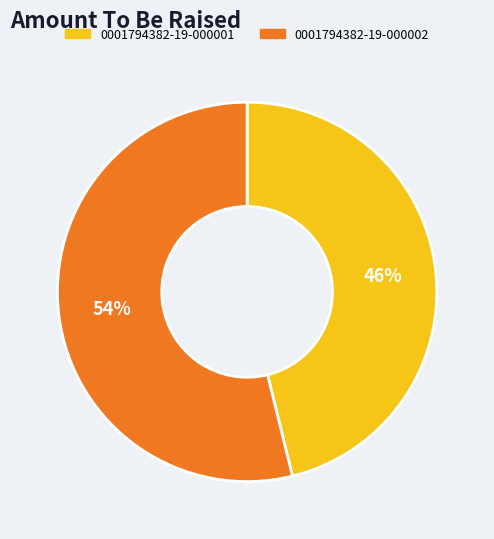

To the nearest percent, what portion does 0001794382-19-000002 represent?

54%